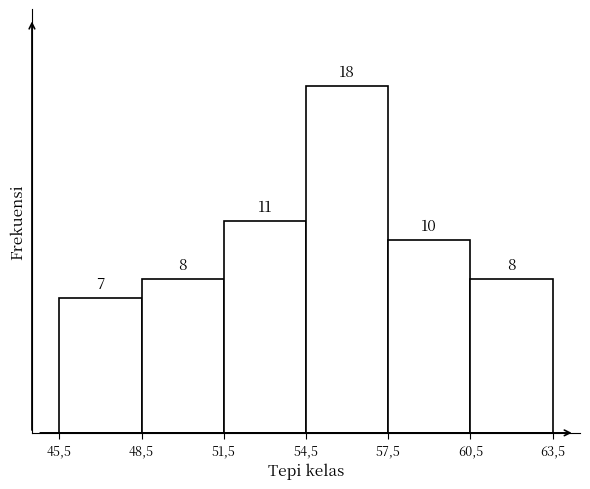

Reading left to right, list all the values displayed in this chart.

45,5=7	48,5=8	51,5=11	54,5=18	57,5=10	60,5=8